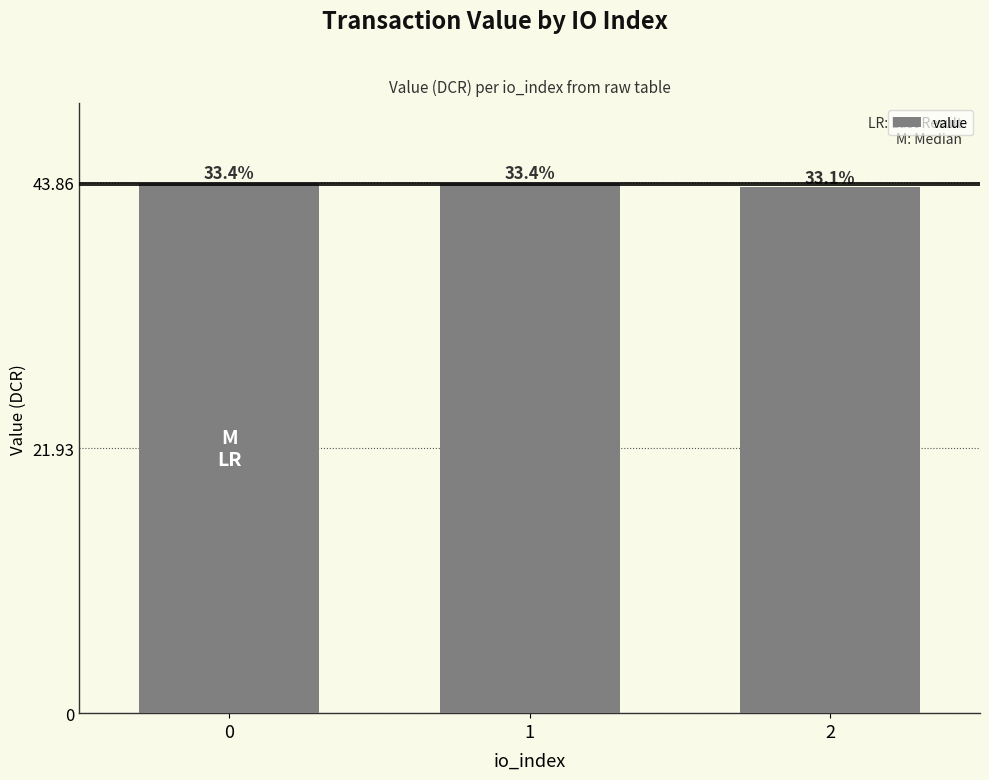

Is it true that the value at 1 is 43.9?

True